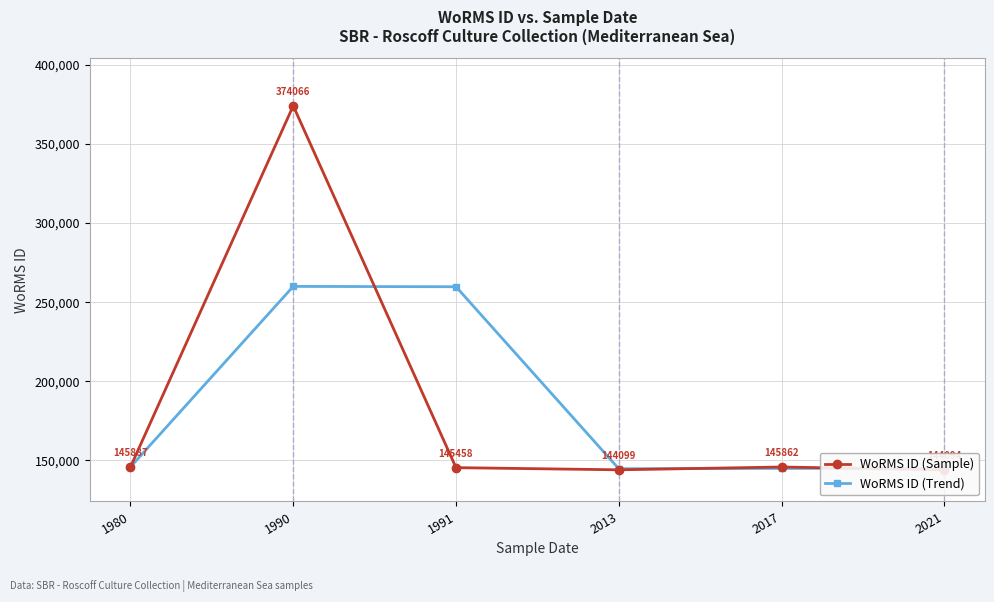

Which series changed the most between 1980 and 1991?

WoRMS ID (Trend)